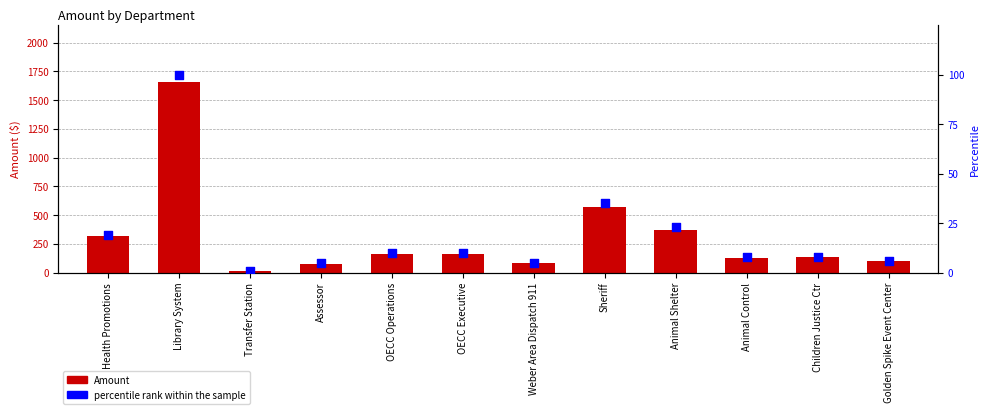

Which series reaches the maximum Y coordinate?

Amount